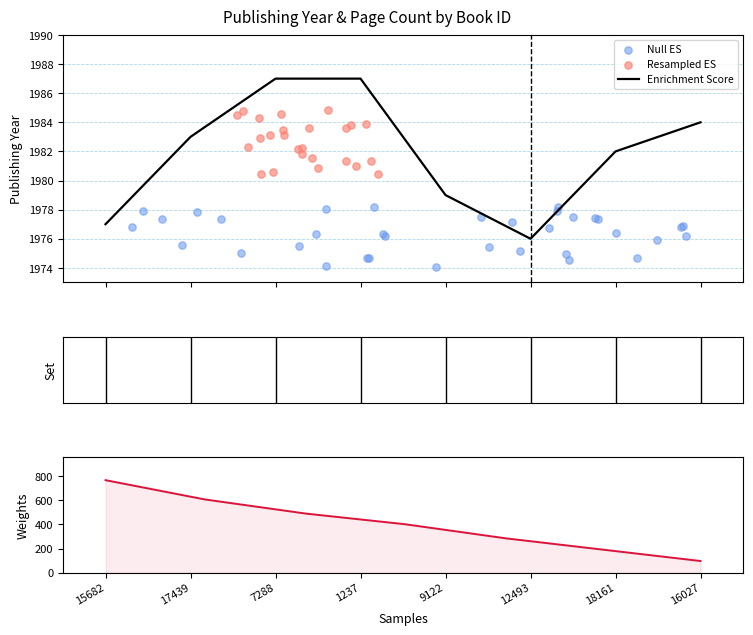

Approximately how many times larger is the value at 18161 compared to 17439?

1.0